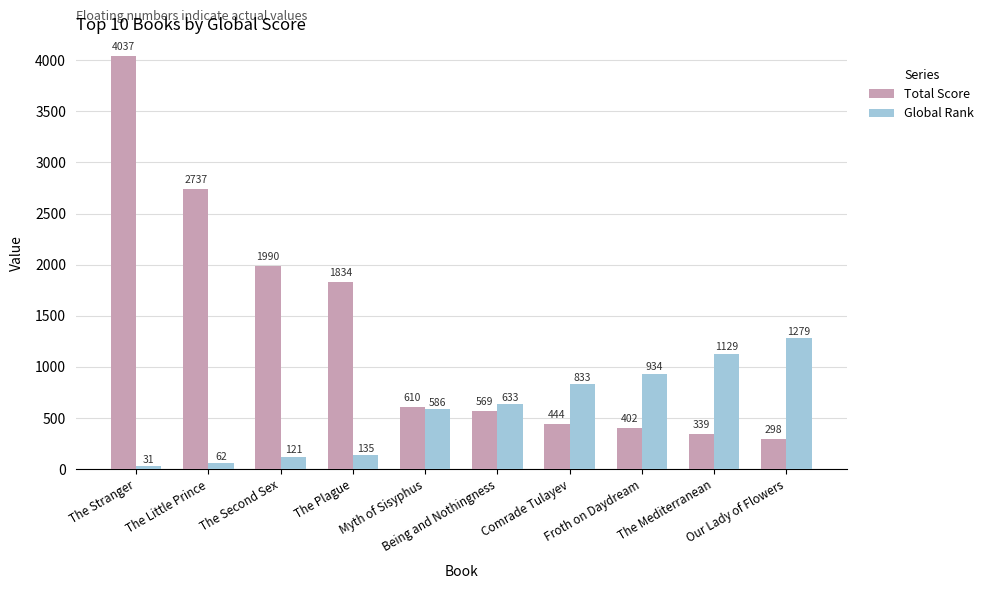

What is the maximum value for Total Score?

4037